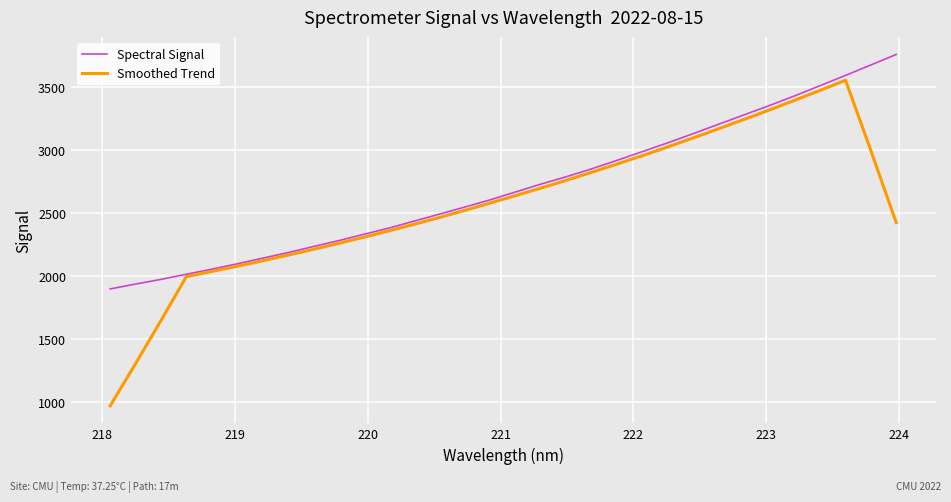

What is the lowest value of the Smoothed Trend series?

967.5